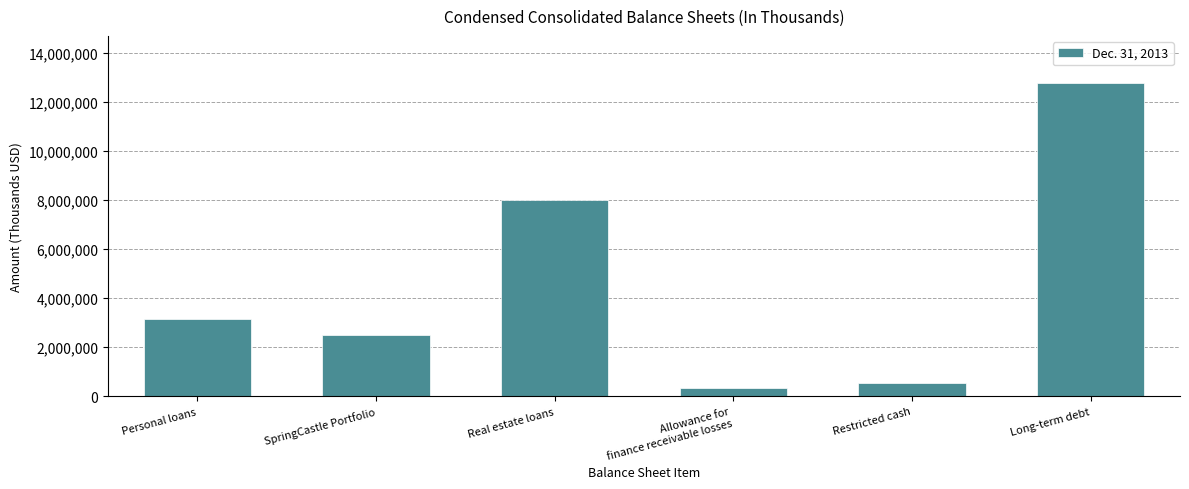

Does the chart contain stacked bars?

No